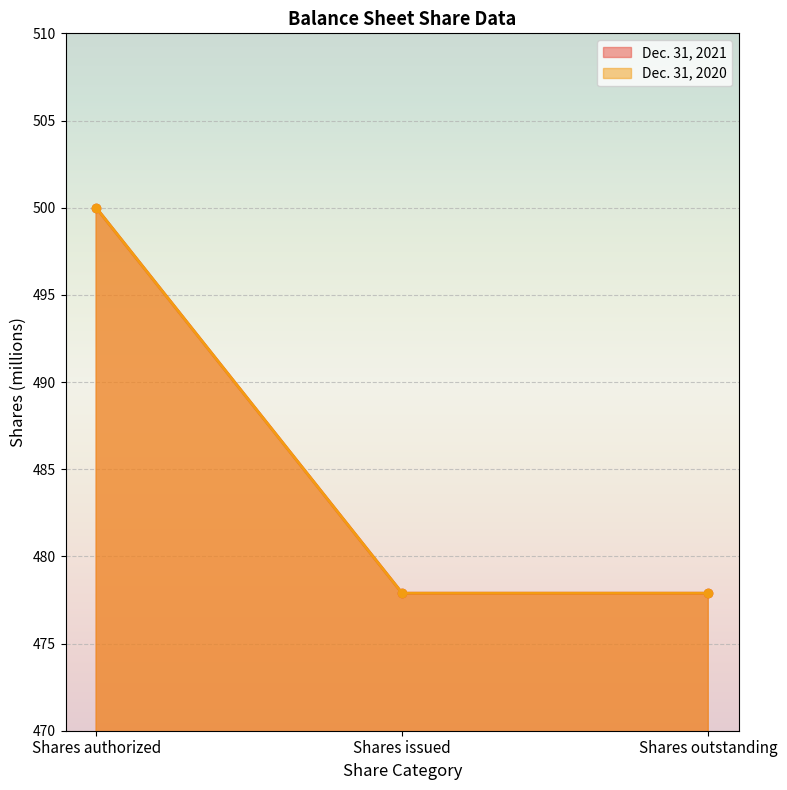

What is the label of the 3rd point from the right?

Shares authorized